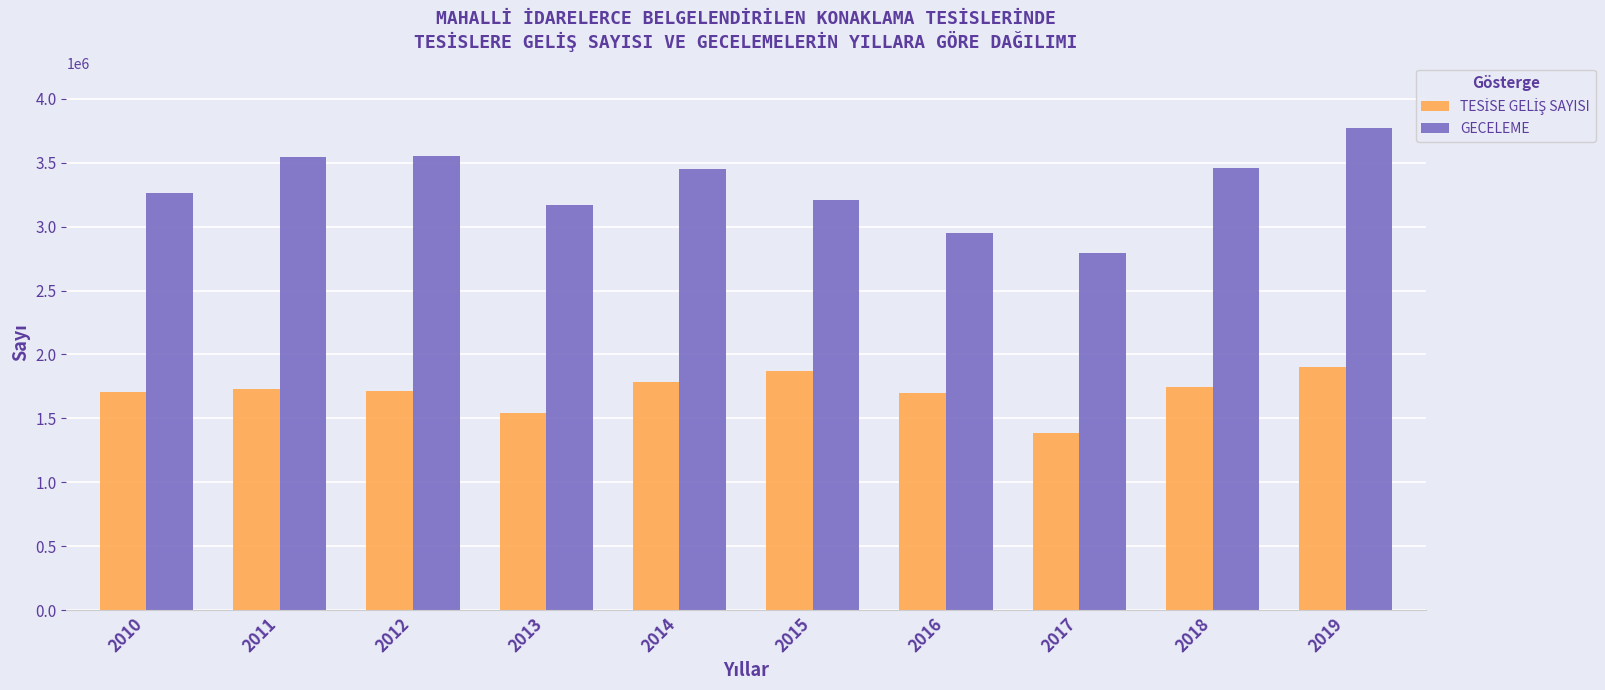

What is the average value of the GECELEME series?

3316912